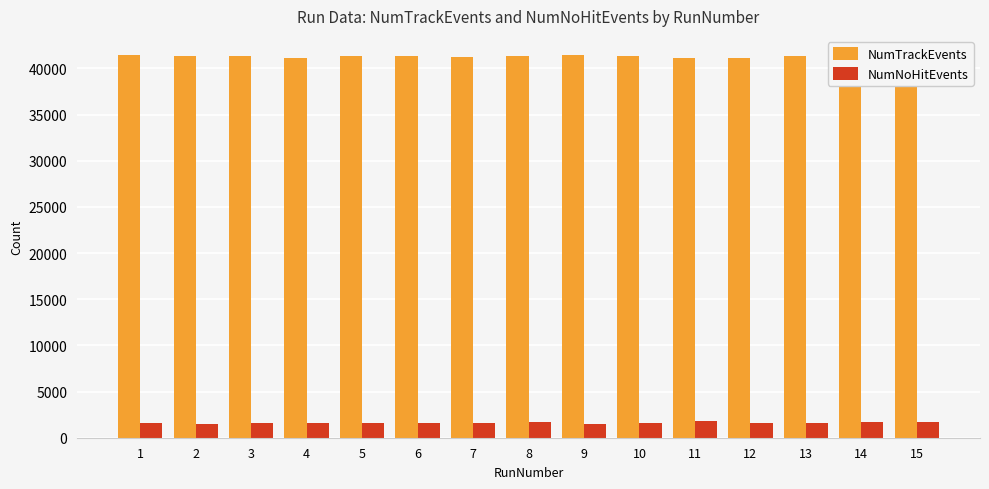

What is the difference between the NumNoHitEvents values at 12 and 4?

30